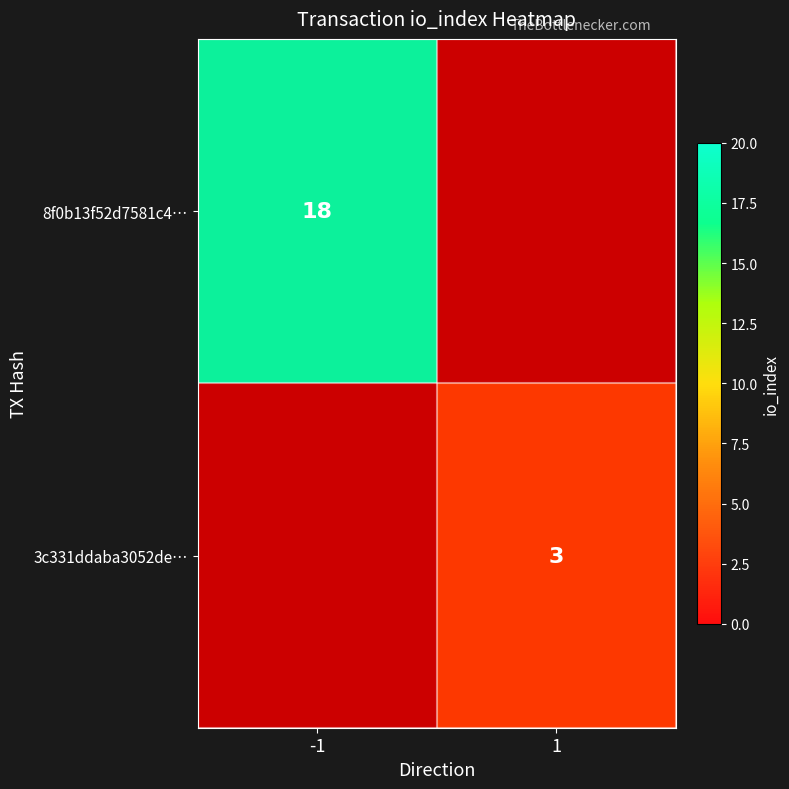

Between -1 and 1, which is larger?

-1